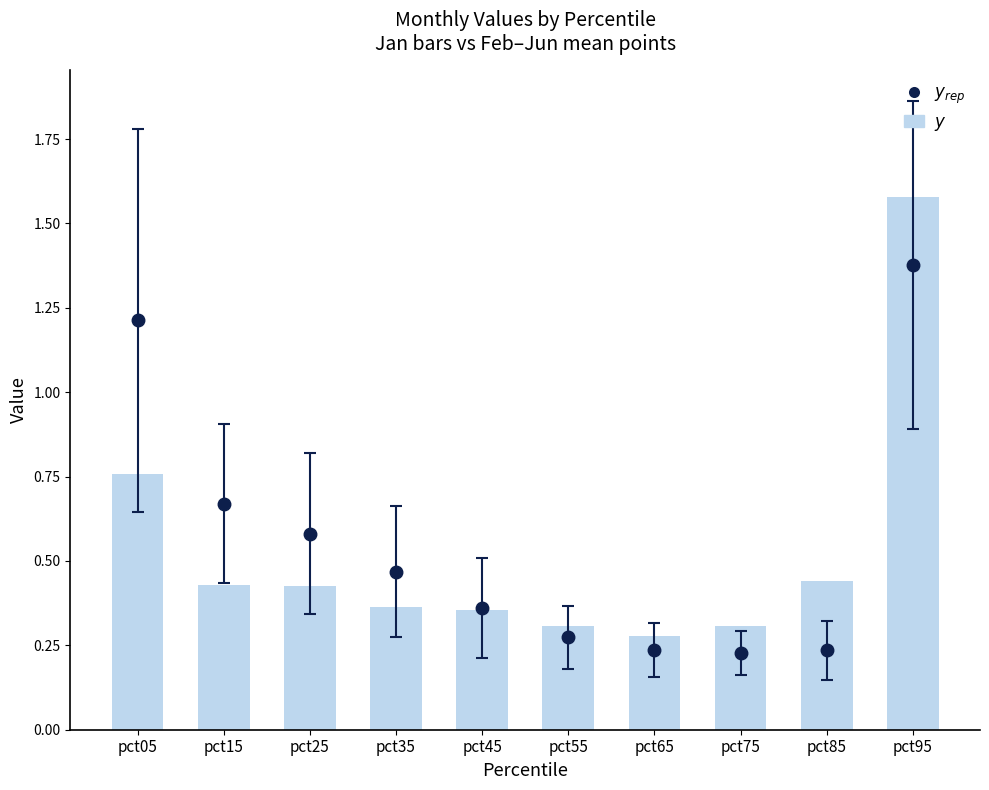

What is the difference between the values at pct05 and pct75?

0.5